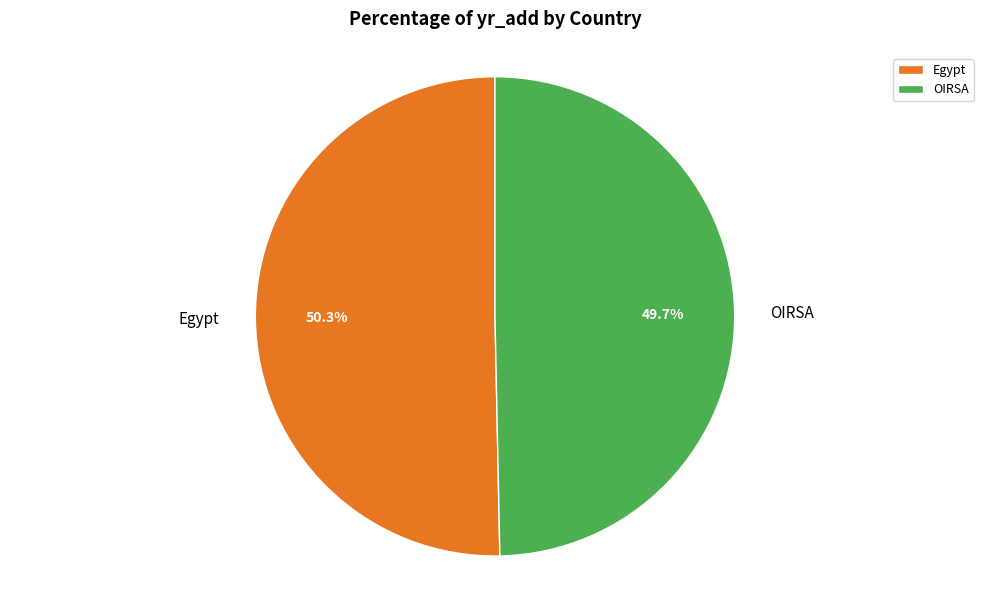

Which has a higher value, OIRSA or Egypt?

Egypt